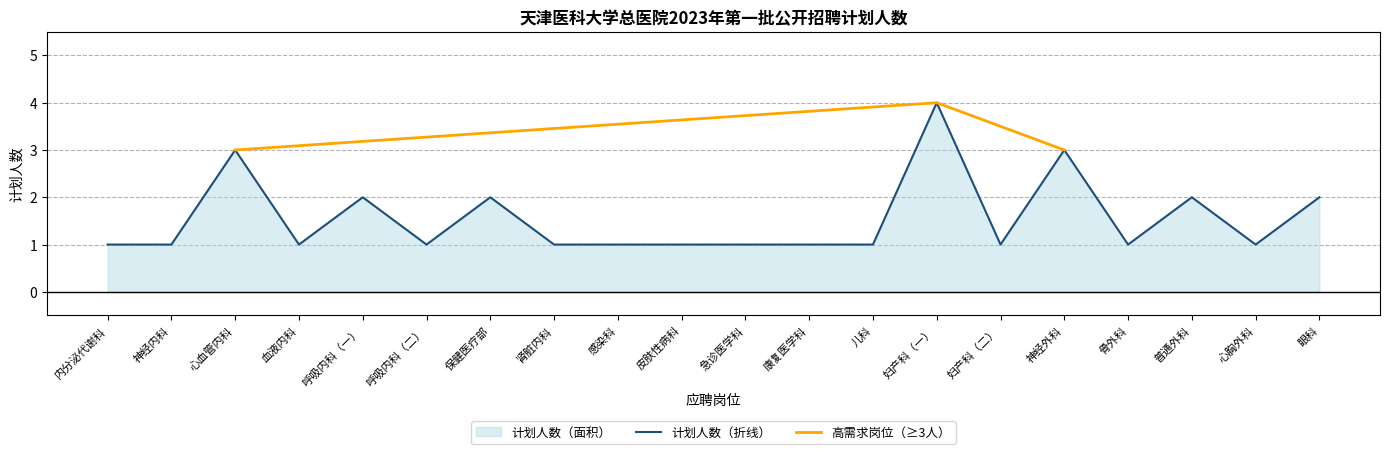

What is the minimum value shown in the chart?

1